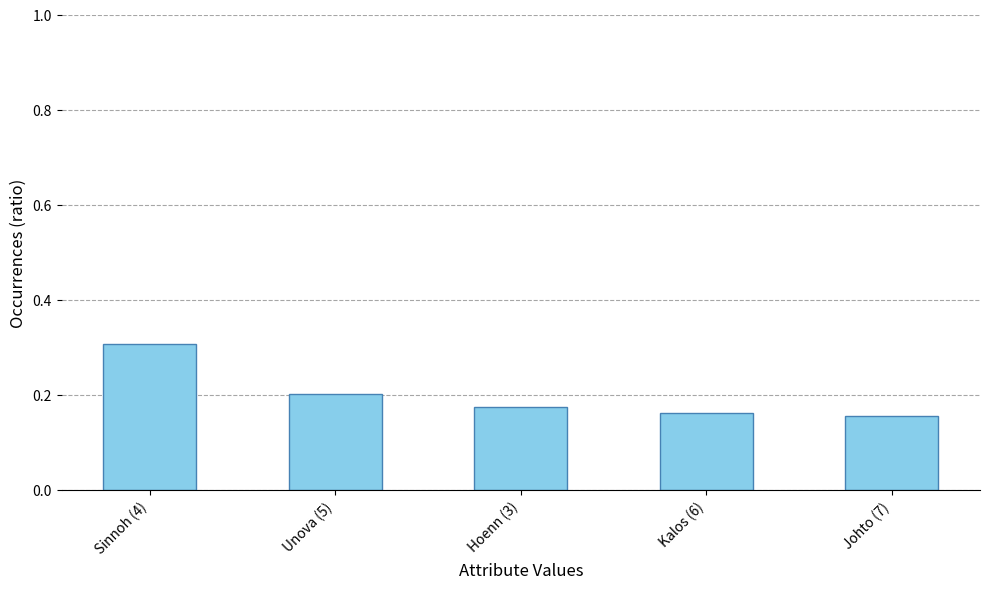

What is the sum of all values?

1.0